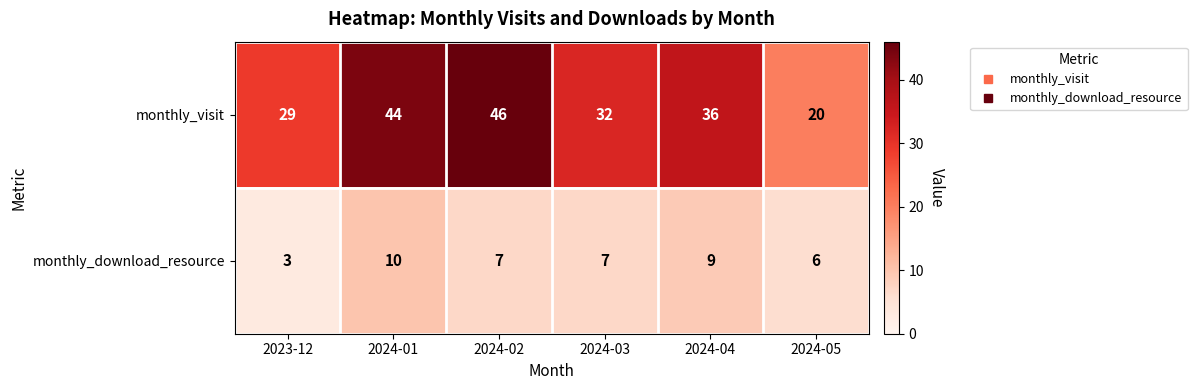

Is it true that monthly_visit equals 66 at 2024-01?

False